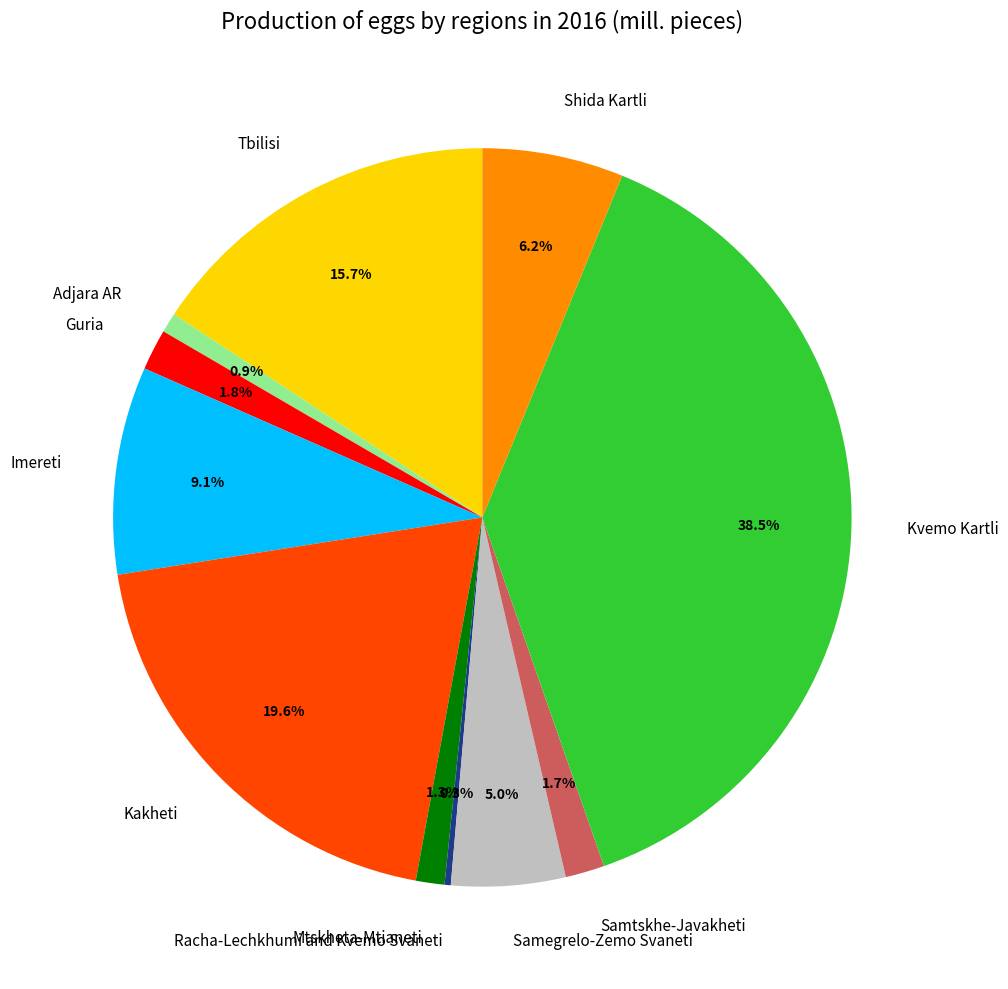

Is Mtskheta-Mtianeti the majority of the pie?

No